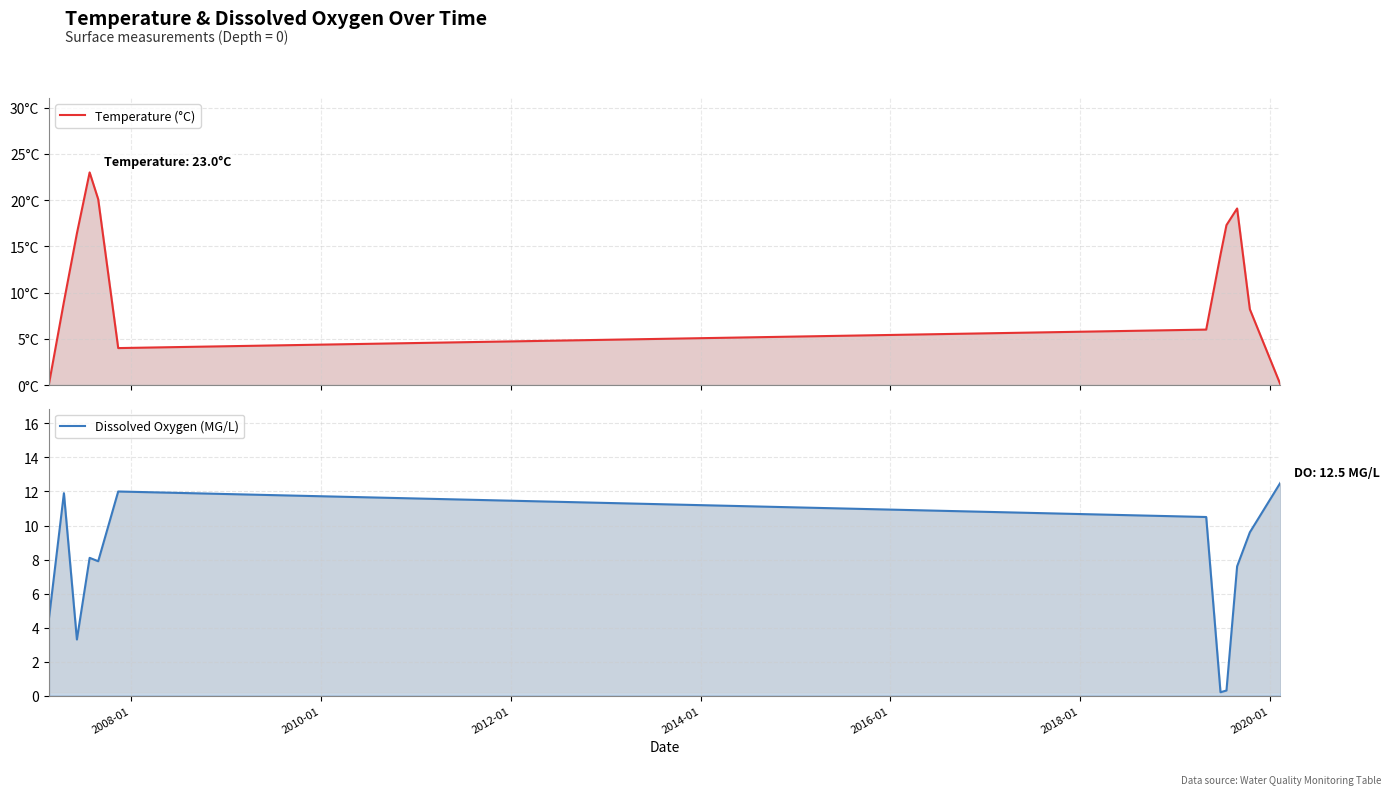

Is it true that Dissolved Oxygen (MG/L) equals 22.1 at 11?

False